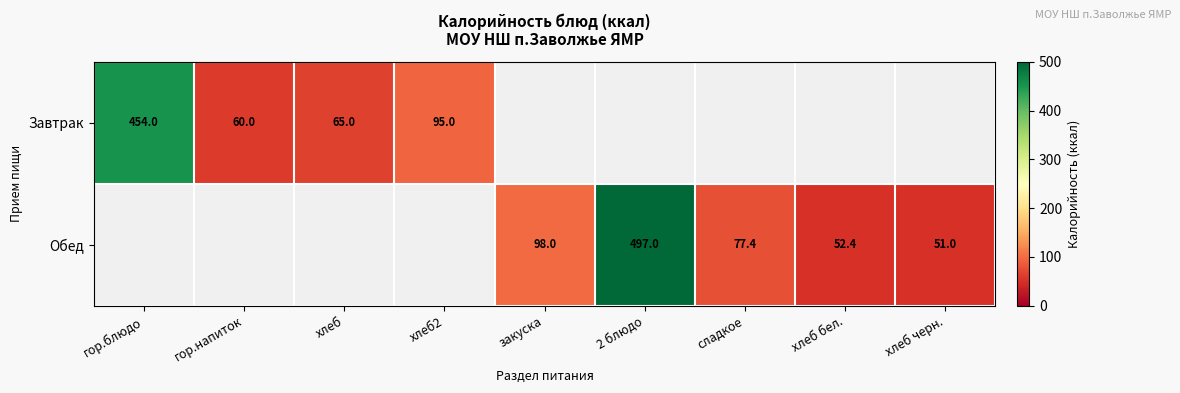

Is it true that Обед equals 165.5 at закуска?

False